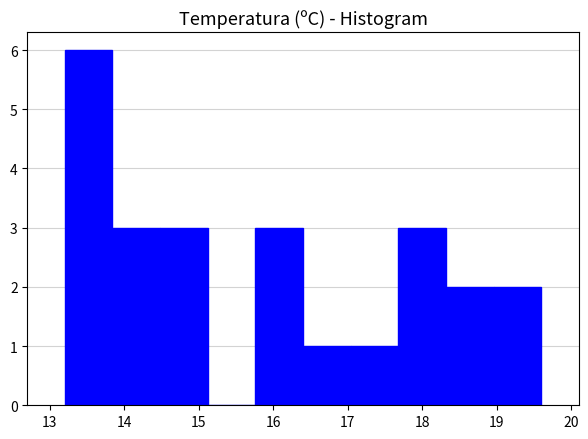

Reading left to right, list every bar in this chart as the range it spans on the x-axis followed by its height. Neither the bar edges nor the heights are printed on the chart, so give them approximately, as read against the axes.

13.20 to 13.84: 6
13.84 to 14.48: 3
14.48 to 15.12: 3
15.12 to 15.76: 0
15.76 to 16.40: 3
16.40 to 17.04: 1
17.04 to 17.68: 1
17.68 to 18.32: 3
18.32 to 18.96: 2
18.96 to 19.60: 2